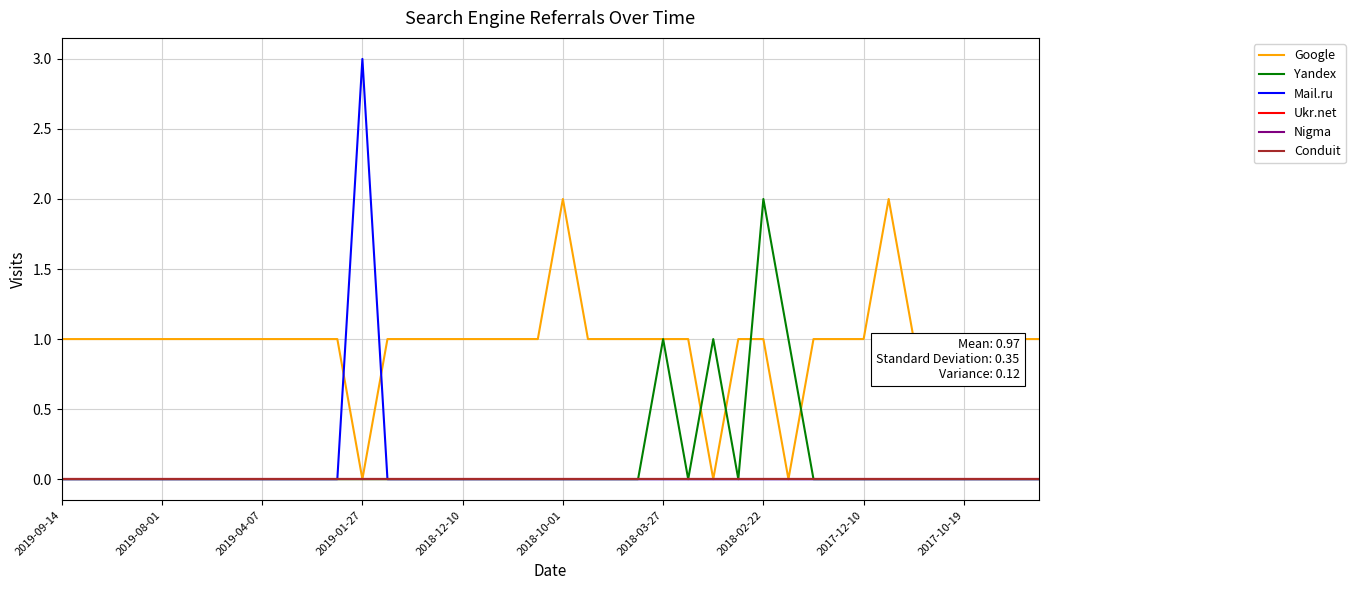

In Yandex, how many points are higher than both neighbors (excluding endpoints)?

3